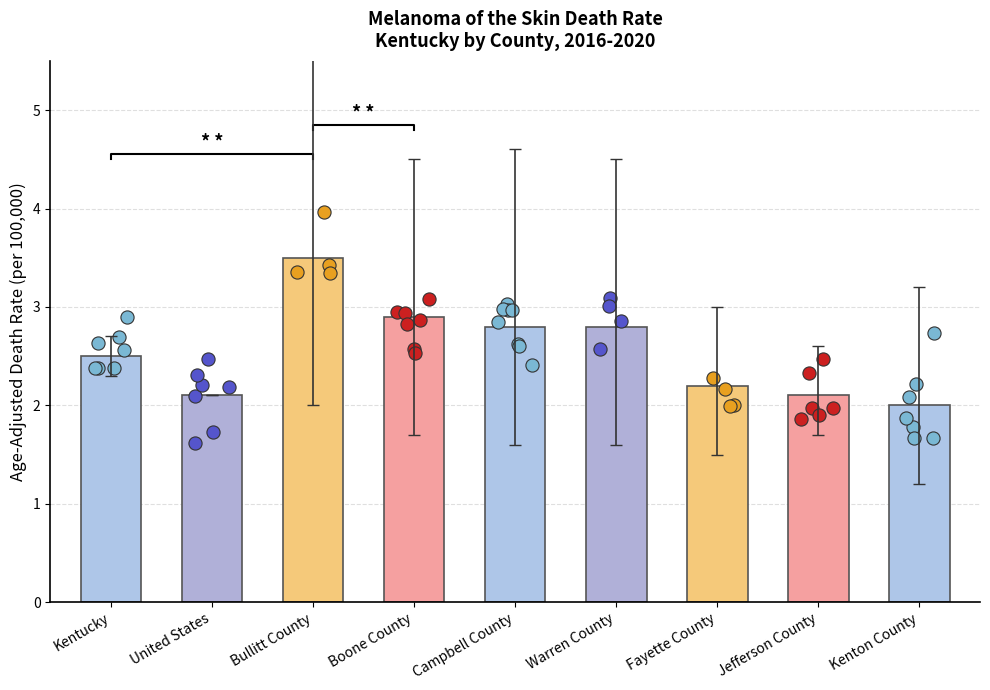

What is the change in value from Boone County to Warren County?

-0.1